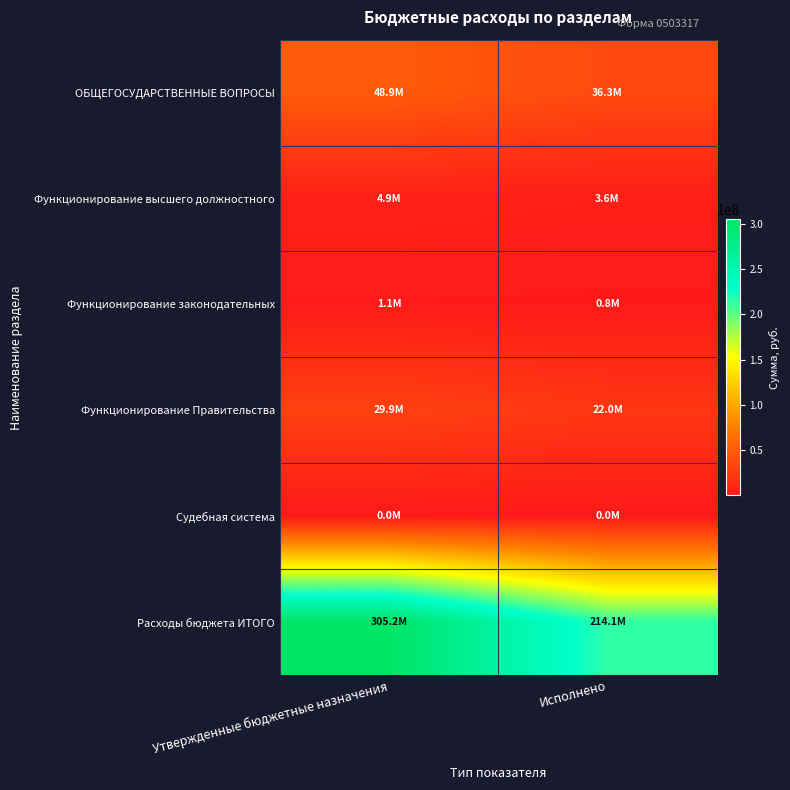

What is the maximum value shown in the chart?

305170494.9